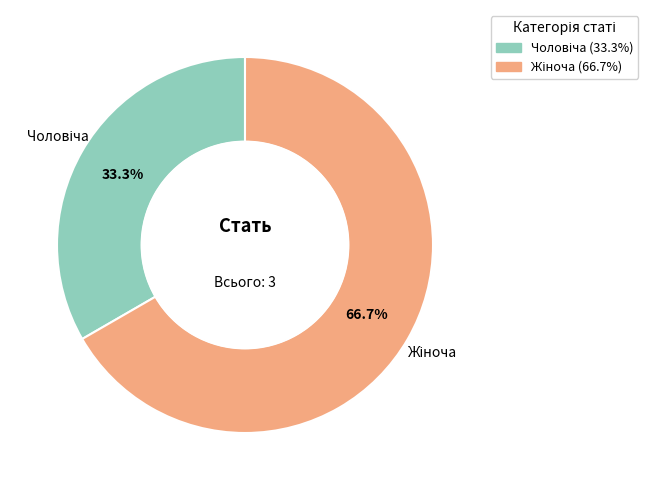

Is there any slice that represents more than half of the pie?

Yes